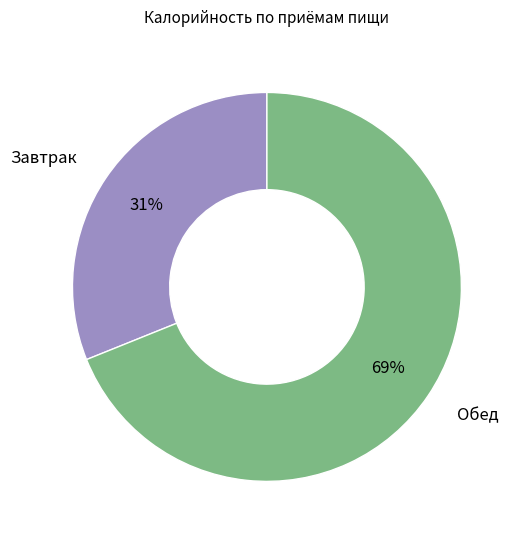

Does any single category account for the majority?

Yes